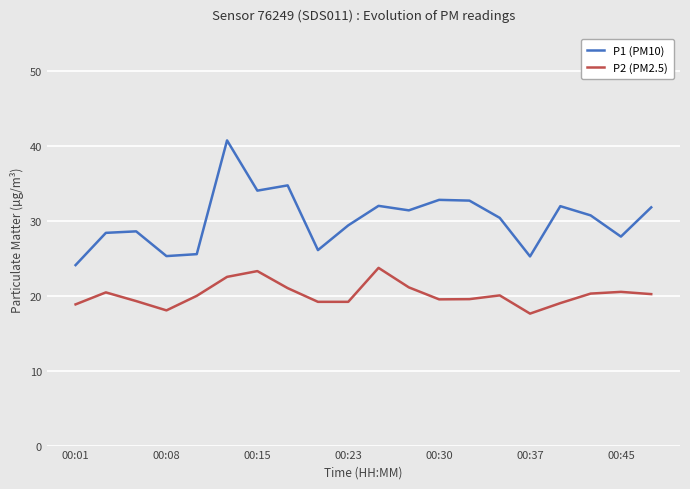

Which series has the largest total across all categories?

P1 (PM10)